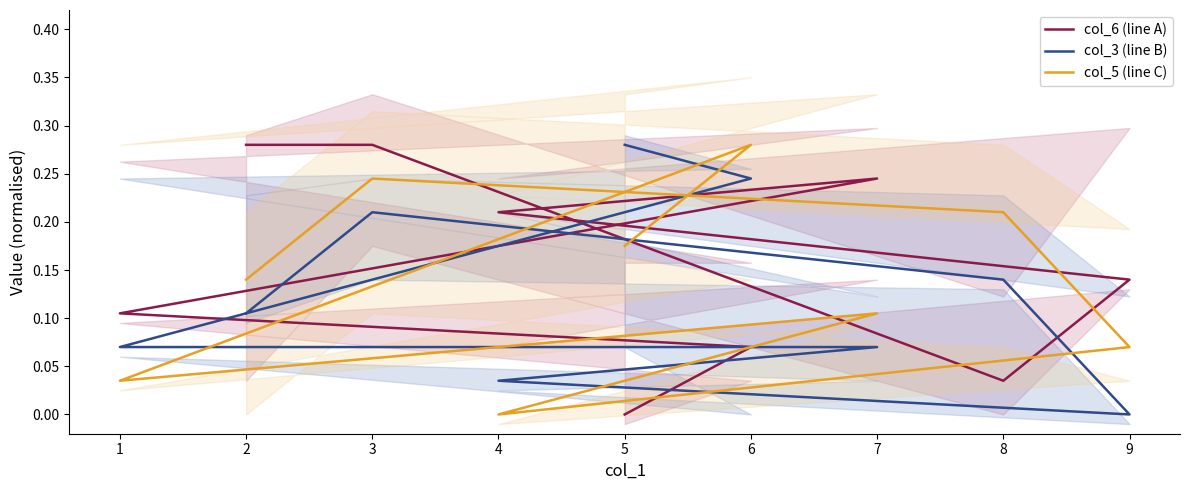

Which series changed the most between 2 and 5?

col_6 (line A)